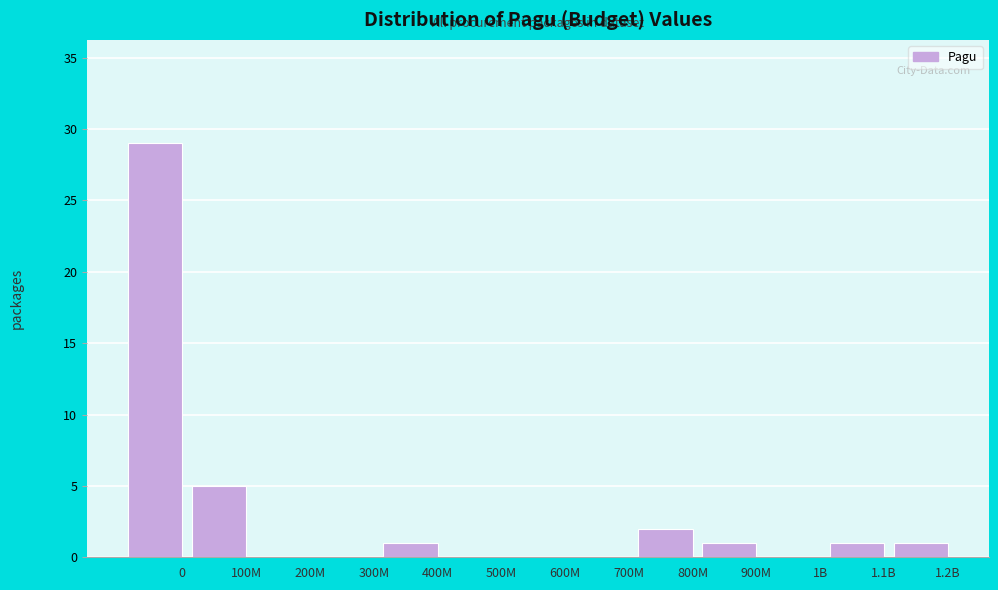

Reading left to right, what are all the values shown in this chart?

0=29	100M=5	200M=0	300M=0	400M=1	500M=0	600M=0	700M=0	800M=2	900M=1	1B=0	1.1B=1	1.2B=1